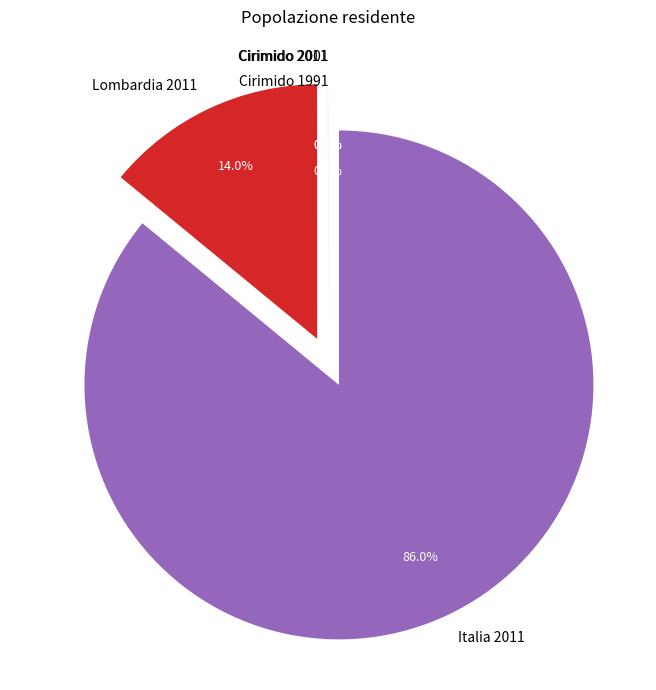

What portion of the pie excludes Lombardia 2011?

86.0%